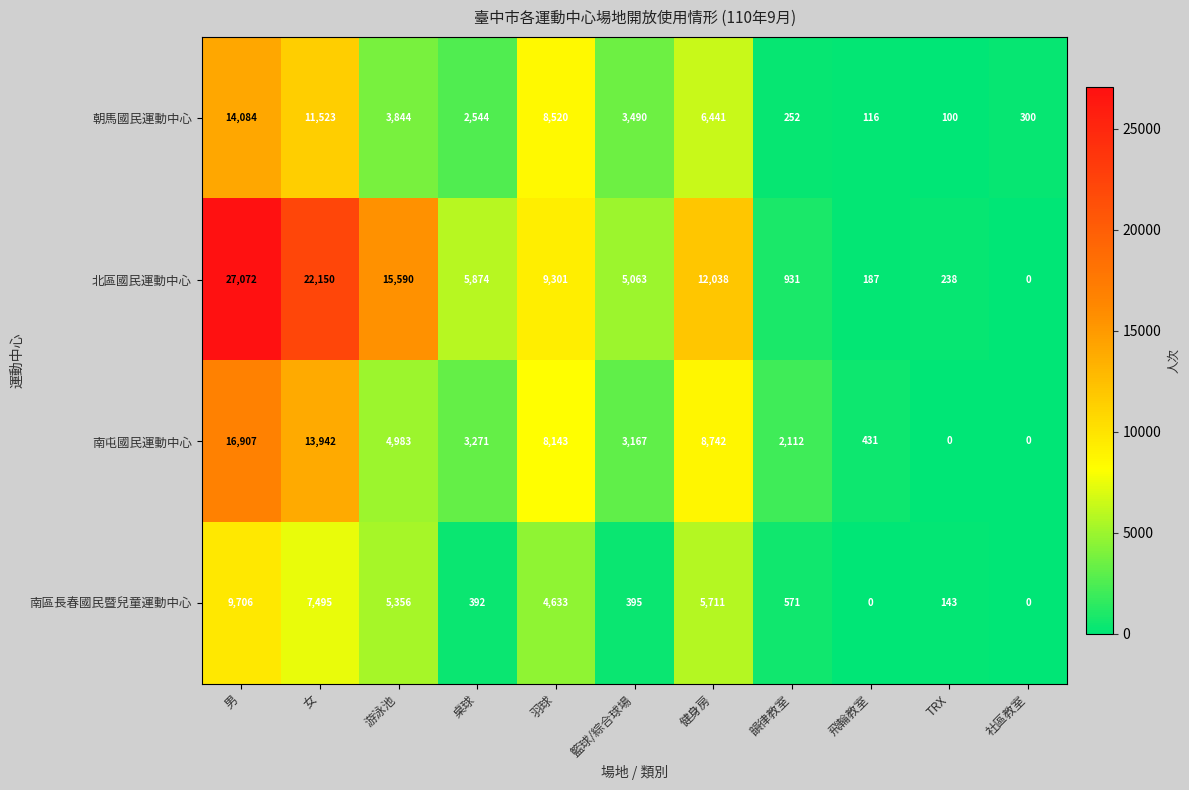

At how many categories does at least one series exceed 4086?

7